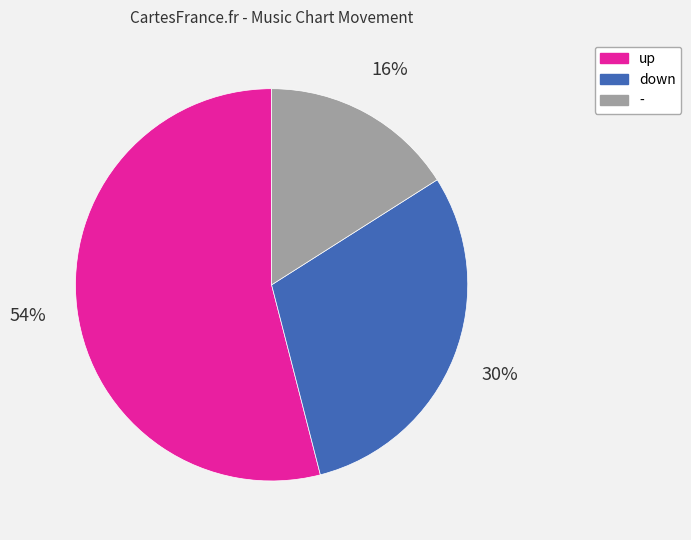

To the nearest percent, what percentage of the pie is -?

16%